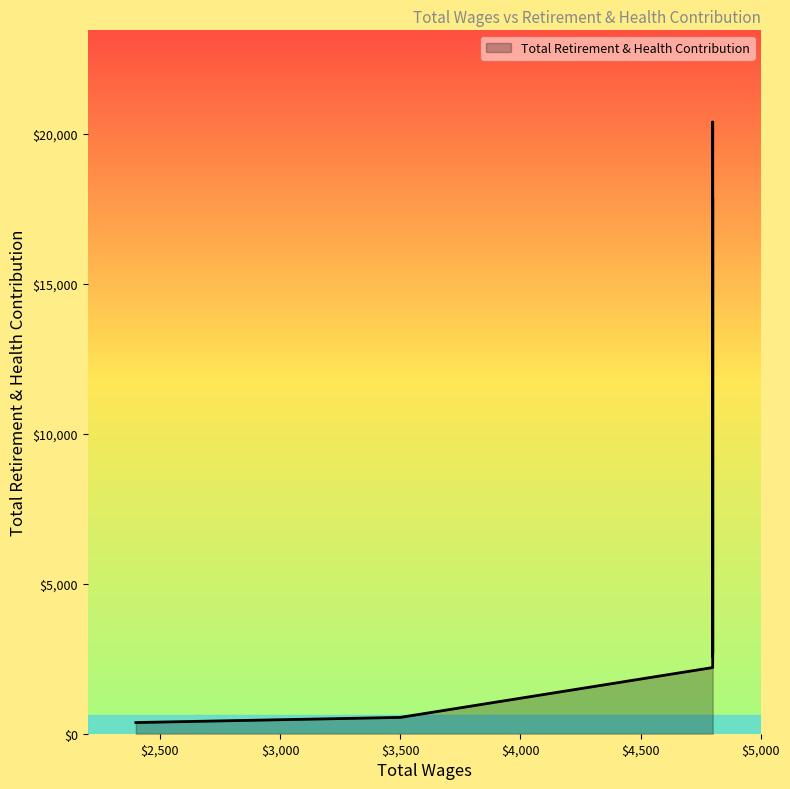

At which label is the value closest to 10380?

4800.0